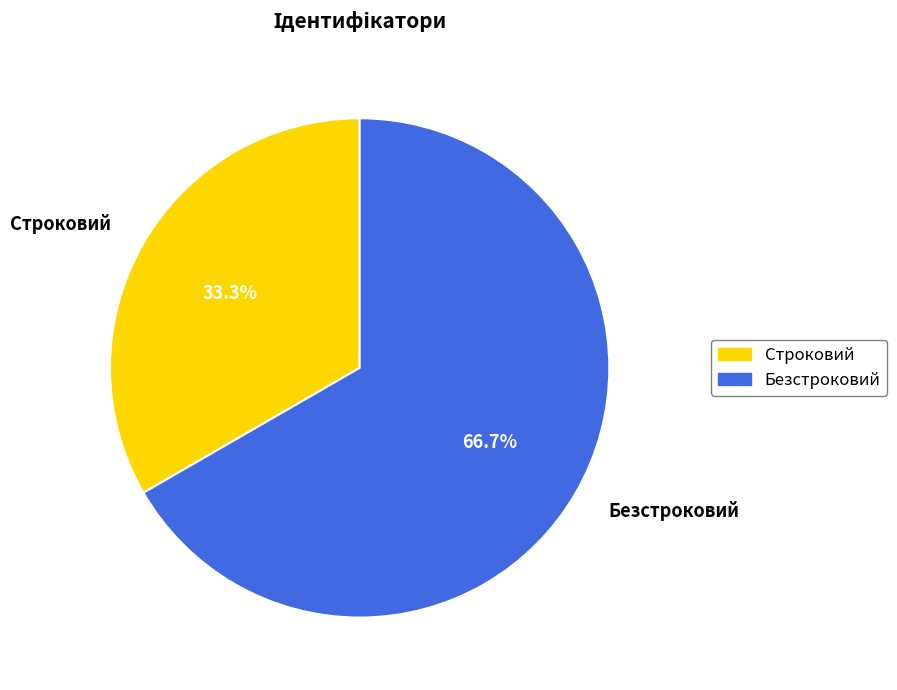

True or false: Строковий accounts for 33% of the total.

True